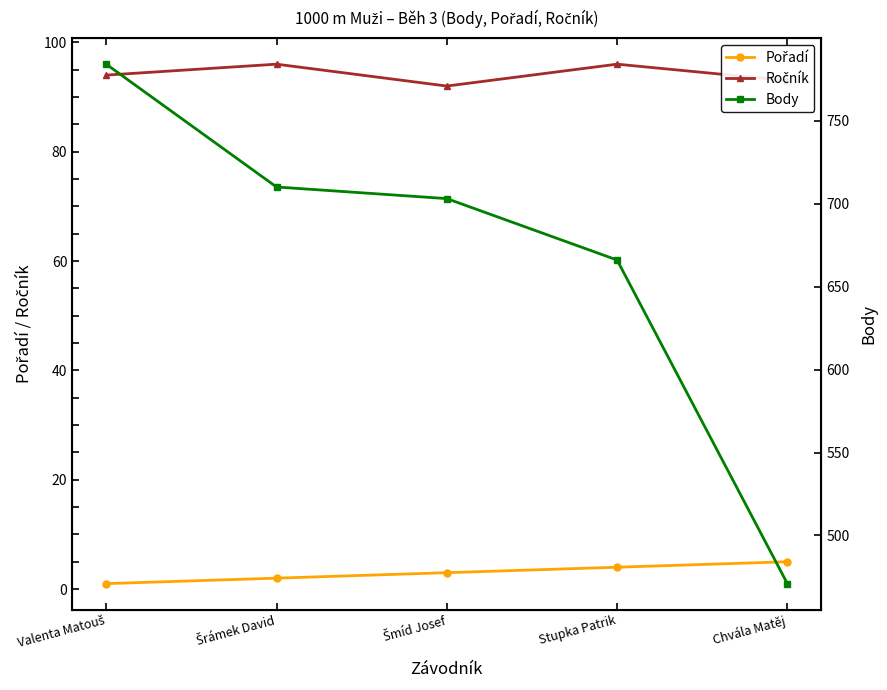

What value does the Pořadí series have at Valenta Matouš?

1